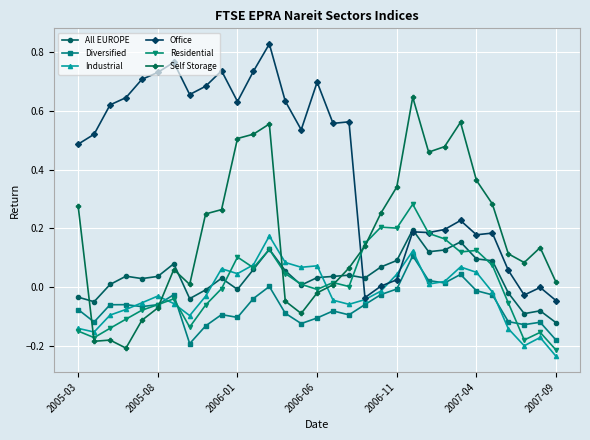

True or false: Office has more than 1 points higher than both neighbors.

True